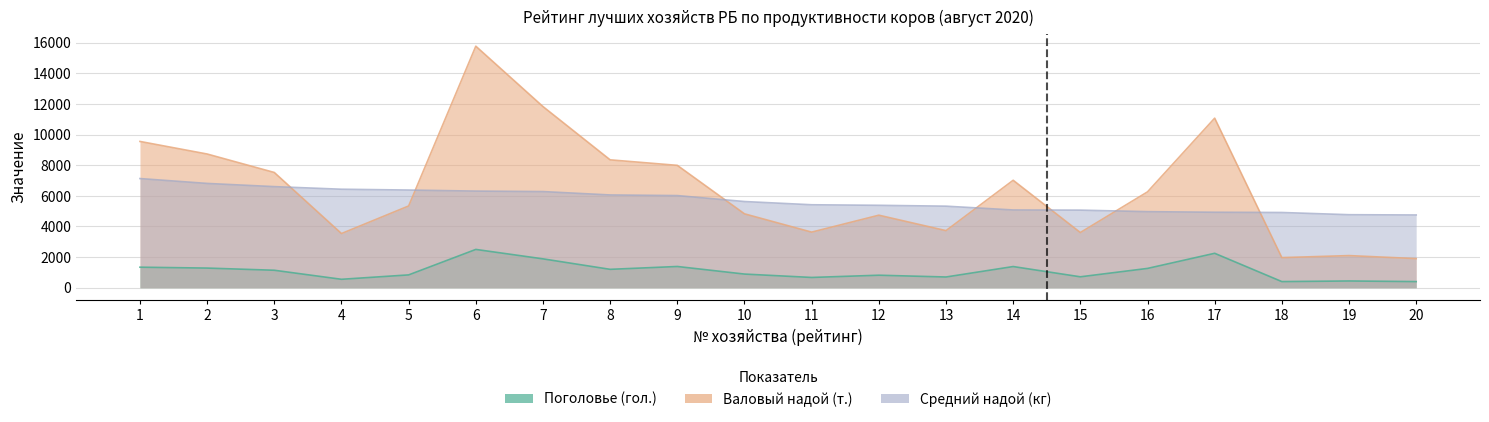

What is the difference between the maximum and minimum values in the Средний надой (кг) series?

2378.0